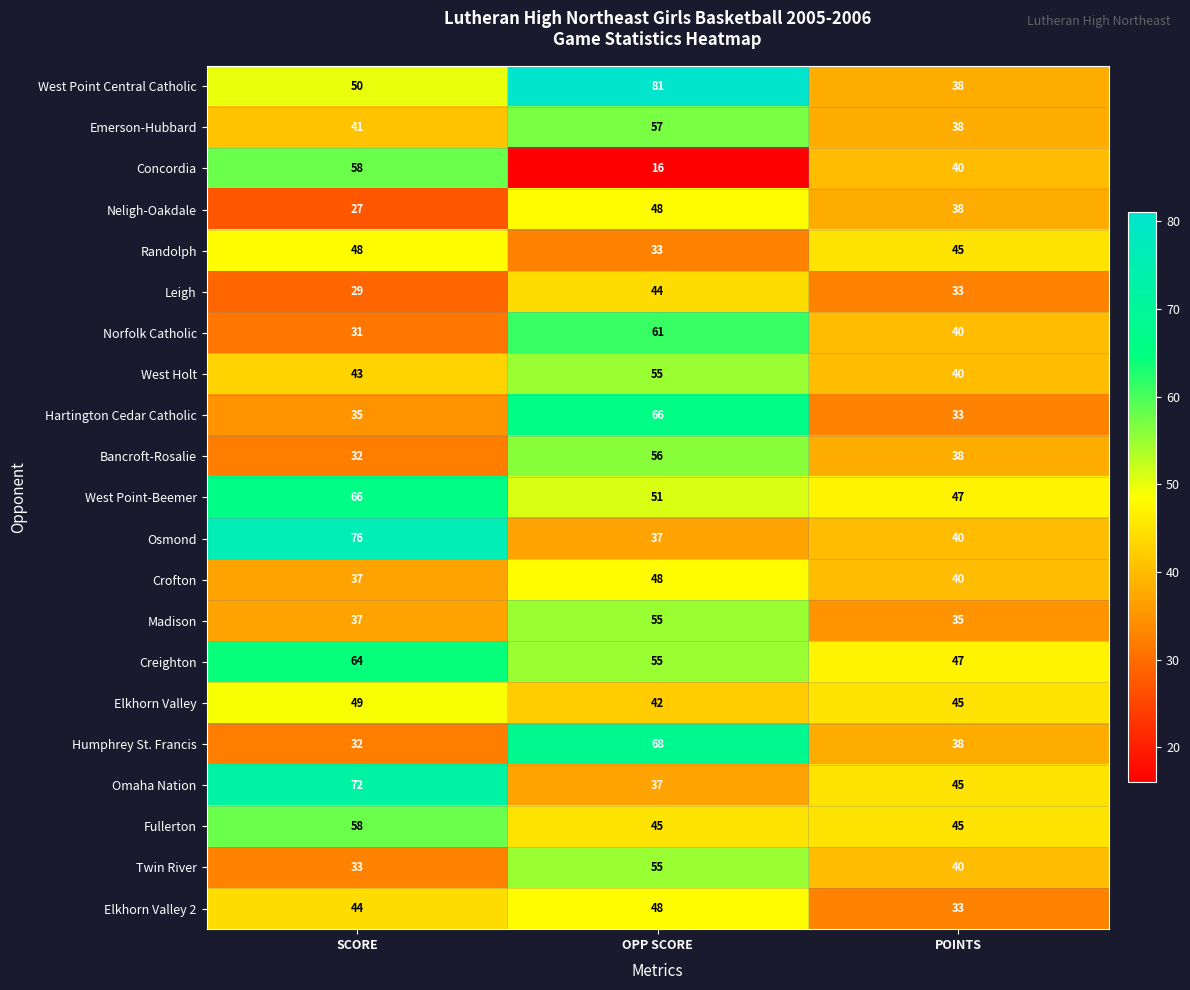

What is the sum of the Humphrey St. Francis values at SCORE and POINTS?

70